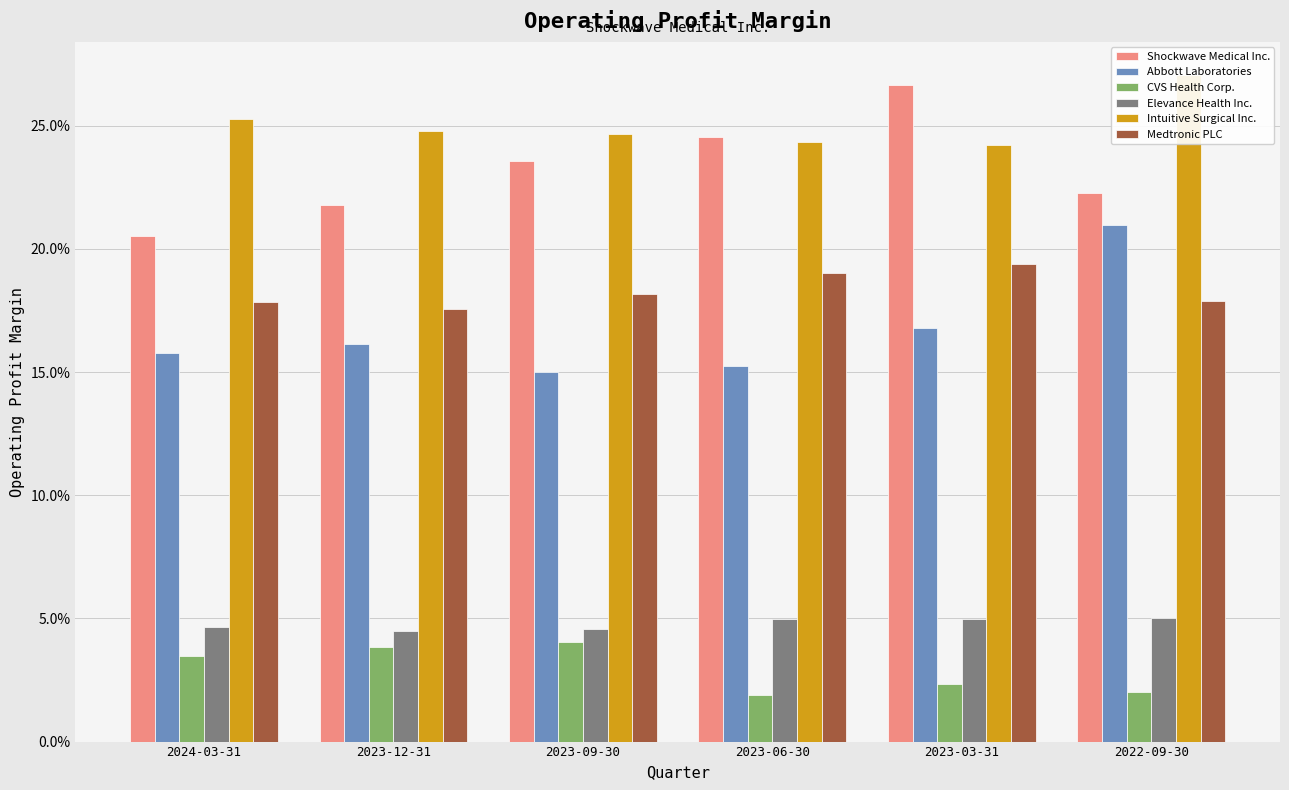

Is the value of CVS Health Corp. at 2022-09-30 greater than the value of Abbott Laboratories at 2022-09-30?

No